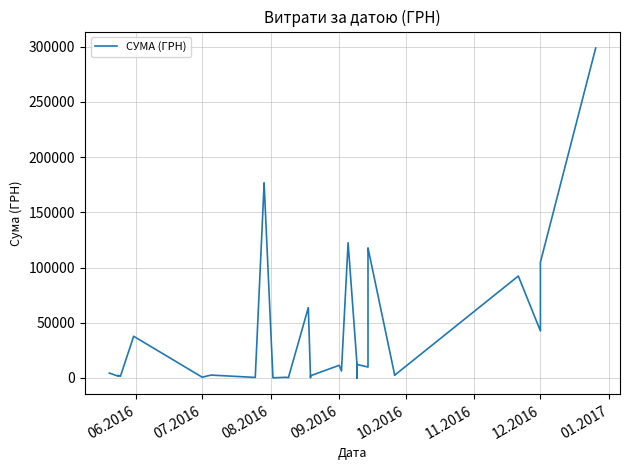

Reading left to right, list all the values displayed in this chart.

4455.0	1607.8	2379.0	1500.4	37771.5	691.2	2613.4	488.2	175723.3	176736.5	208.0	143.5	609.0	288.8	63730.0	223.6	1993.3	11478.0	6326.1	122554.9	13063.5	115.4	5491.0	48.3	68.3	519.6	324.1	600.0	399.0	78.3	12301.4	9865.0	117148.9	117824.4	3327.3	2412.0	92323.5	42588.0	104899.0	298836.3